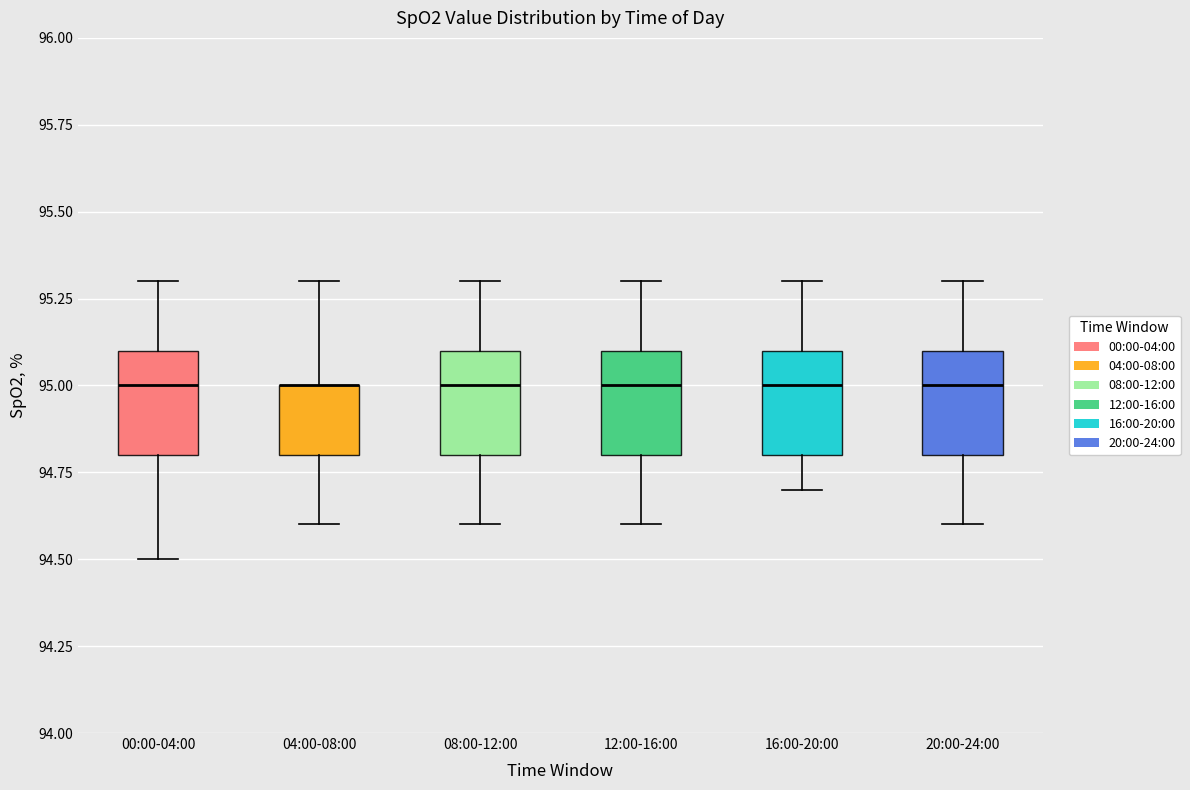

Reading left to right, transcribe this box plot: for each box, give where its median line is, the range the box spans, and where its two whiskers end, as read against the y-axis. The values are not printed on the chart, so give them approximately, as read against the axis.

00:00-04:00: median 95.0, box 94.8 to 95.1, whiskers 94.5 to 95.3
04:00-08:00: median 95.0 (drawn on the box's upper edge), box 94.8 to 95.0, whiskers 94.6 to 95.3
08:00-12:00: median 95.0, box 94.8 to 95.1, whiskers 94.6 to 95.3
12:00-16:00: median 95.0, box 94.8 to 95.1, whiskers 94.6 to 95.3
16:00-20:00: median 95.0, box 94.8 to 95.1, whiskers 94.7 to 95.3
20:00-24:00: median 95.0, box 94.8 to 95.1, whiskers 94.6 to 95.3